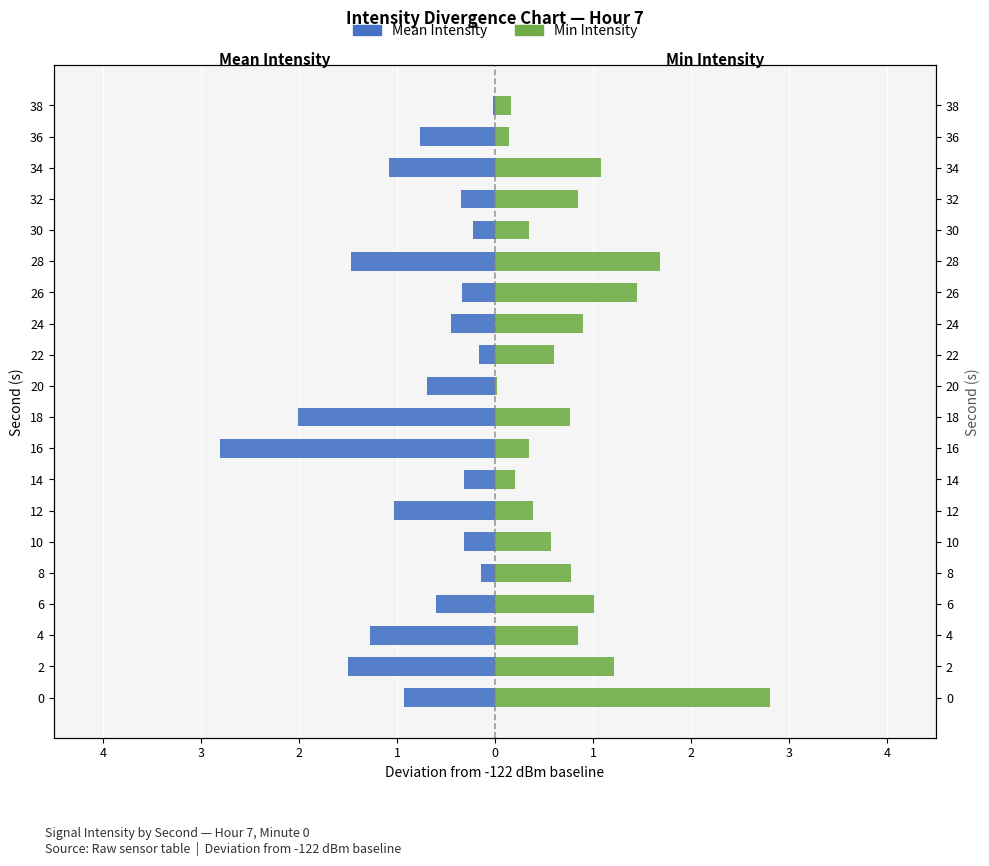

Which has a higher value, 20 or 0?

20